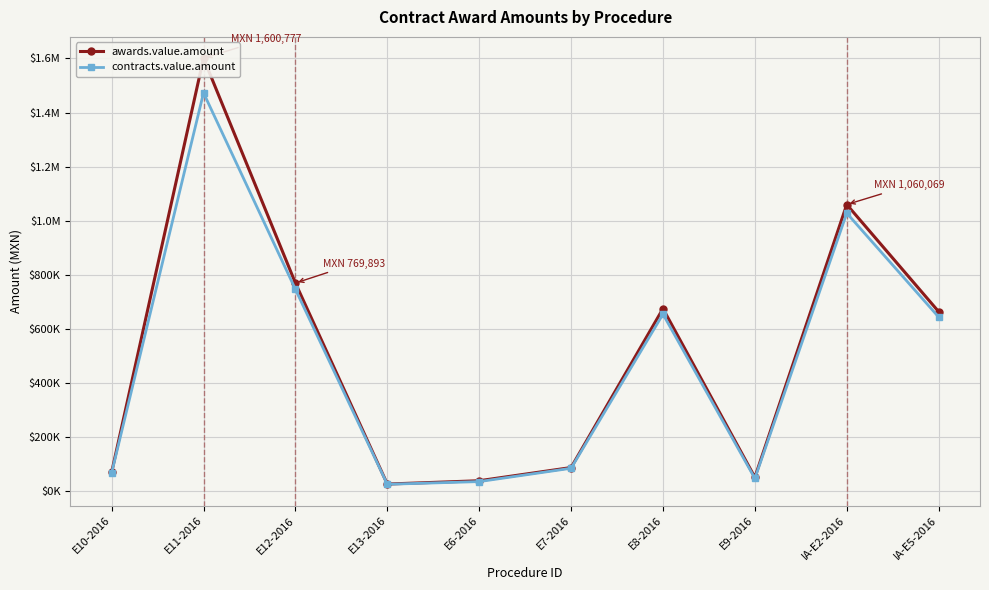

What are all the series names shown in the legend?

awards.value.amount, contracts.value.amount